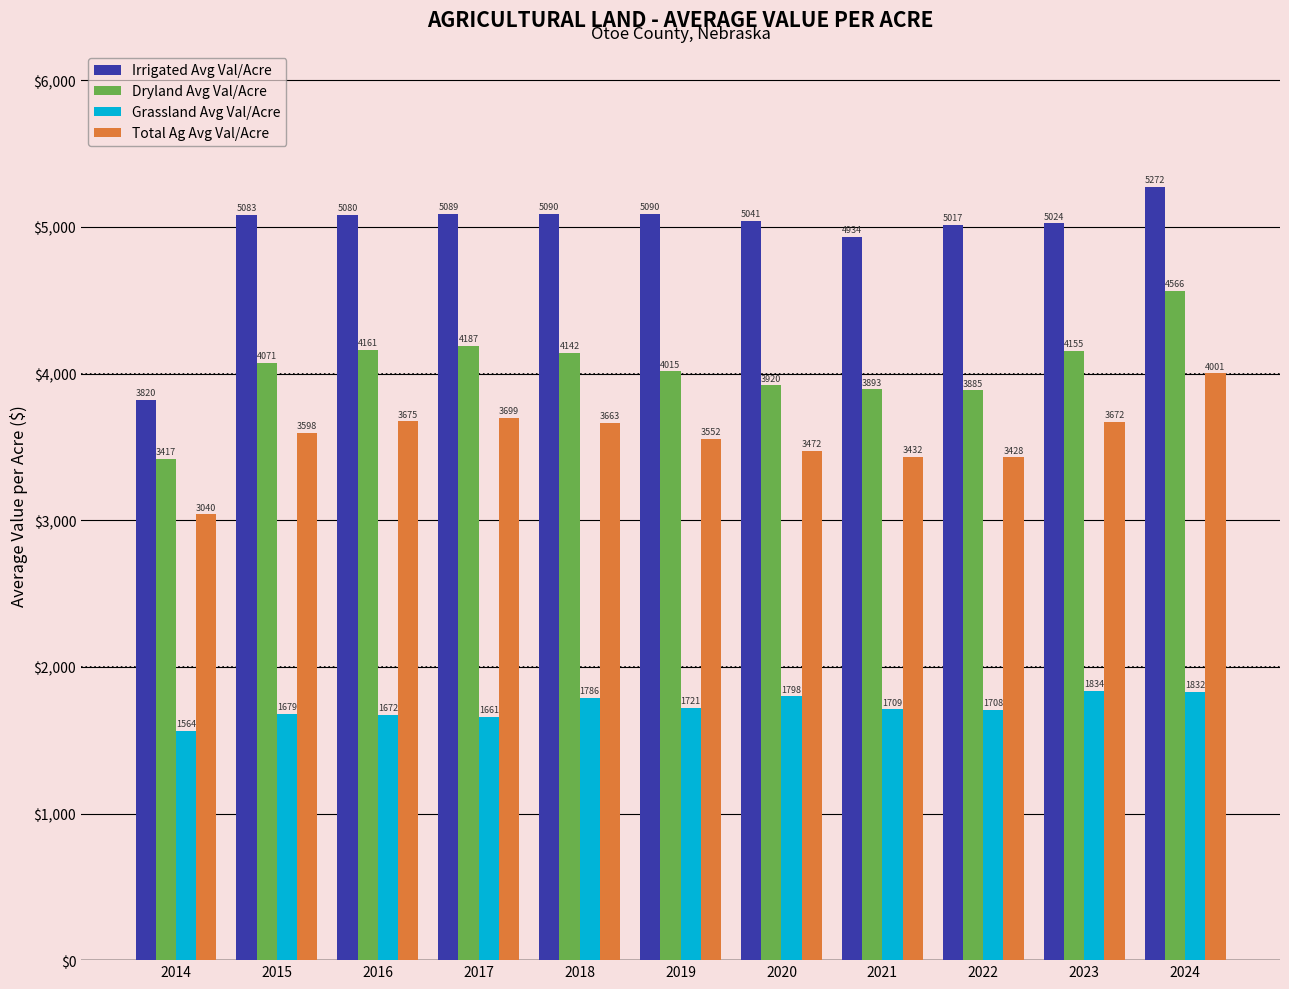

Read the Dryland Avg Val/Acre value at 2021.

3892.7